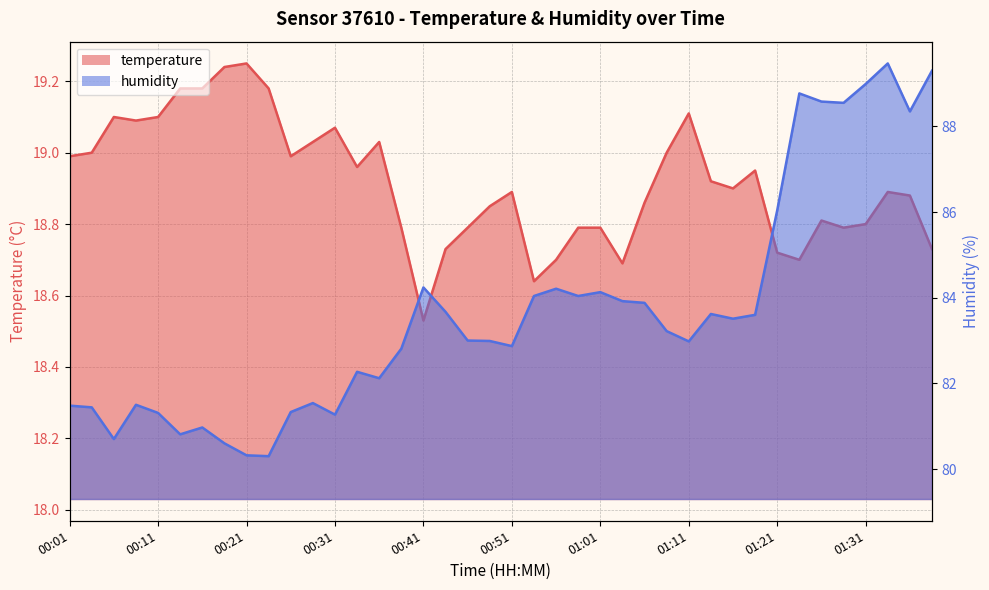

At which category does the chart reach its minimum across all series?

00:41